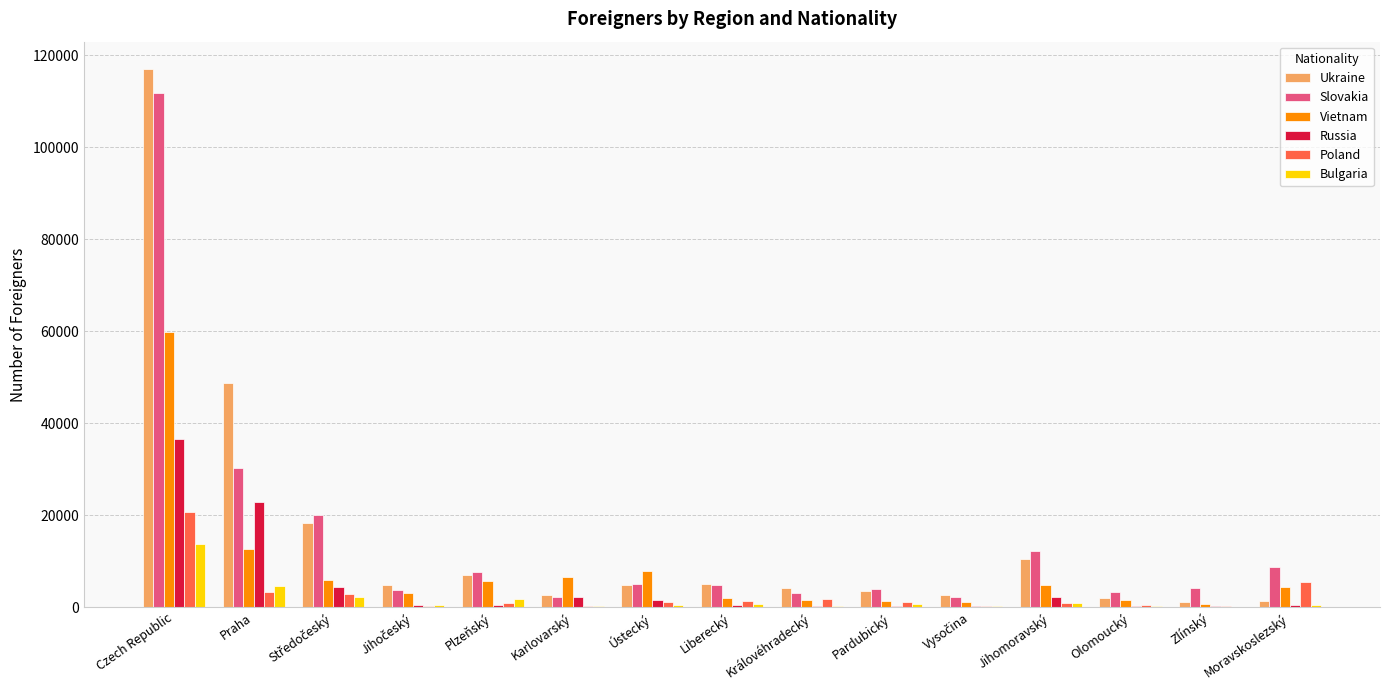

At which category is the sum across all series the highest?

Czech Republic